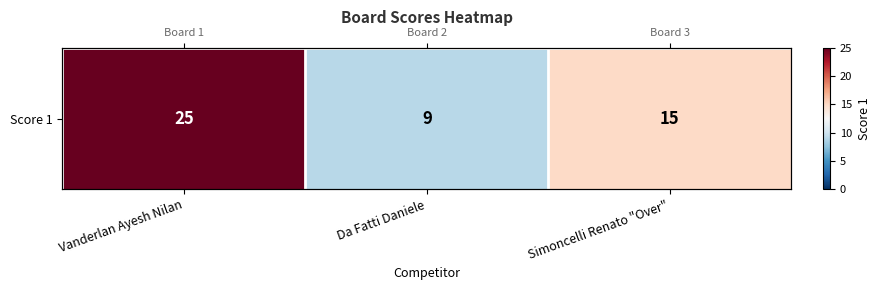

At which category does the chart reach its peak across all series?

Vanderlan Ayesh Nilan